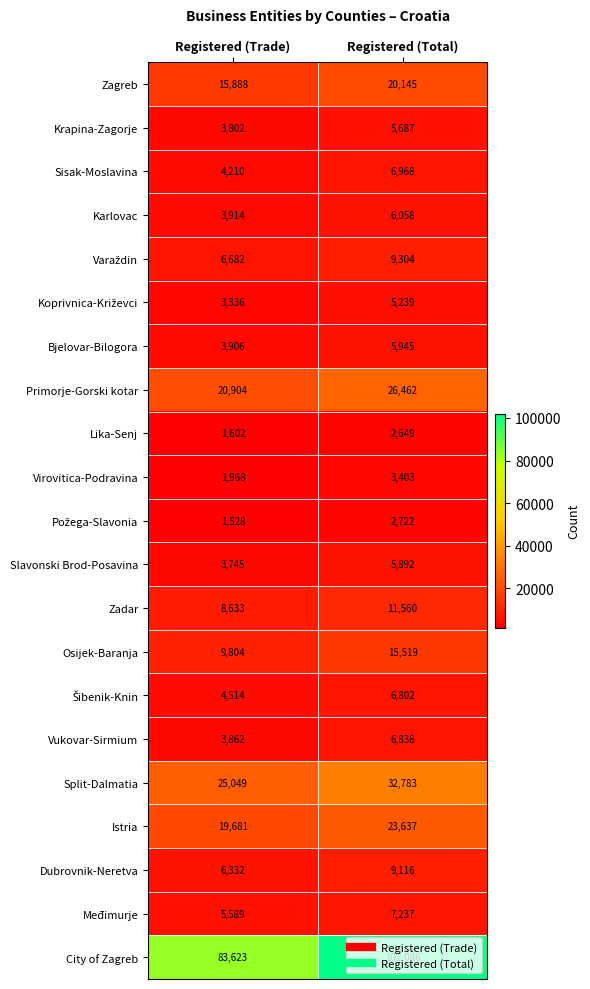

What is the sum of the Virovitica-Podravina values at Registered (Total) and Registered (Trade)?

5371